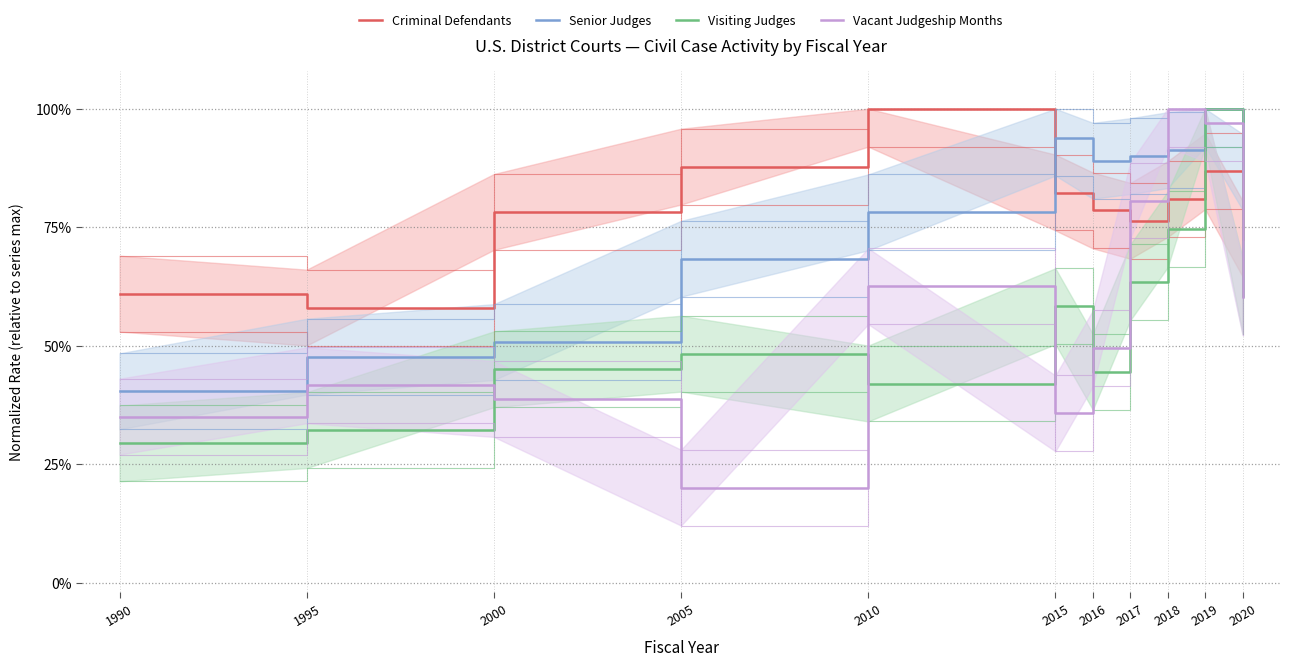

Which category has the lowest value in the Criminal Defendants series?

1995